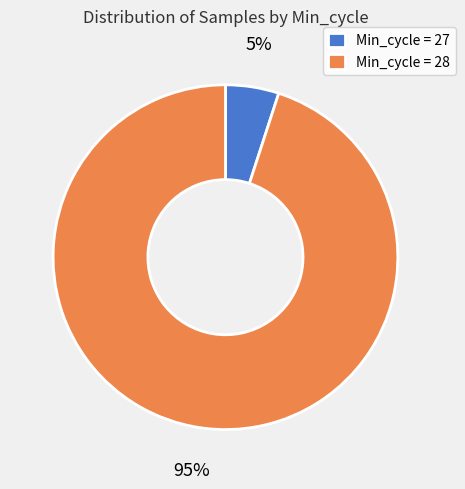

Do Min_cycle = 28 and Min_cycle = 27 together represent more than half of the pie?

Yes